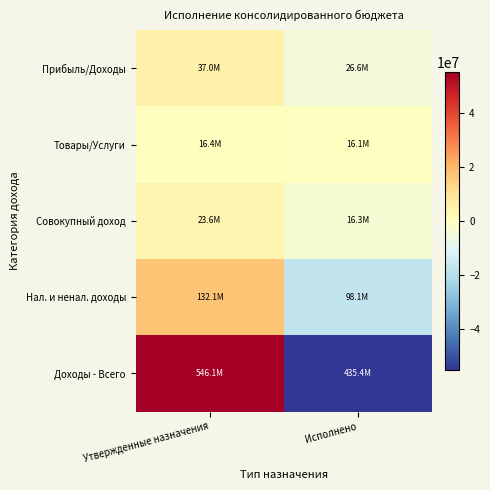

At which category is the sum across all series the highest?

Утвержденные назначения